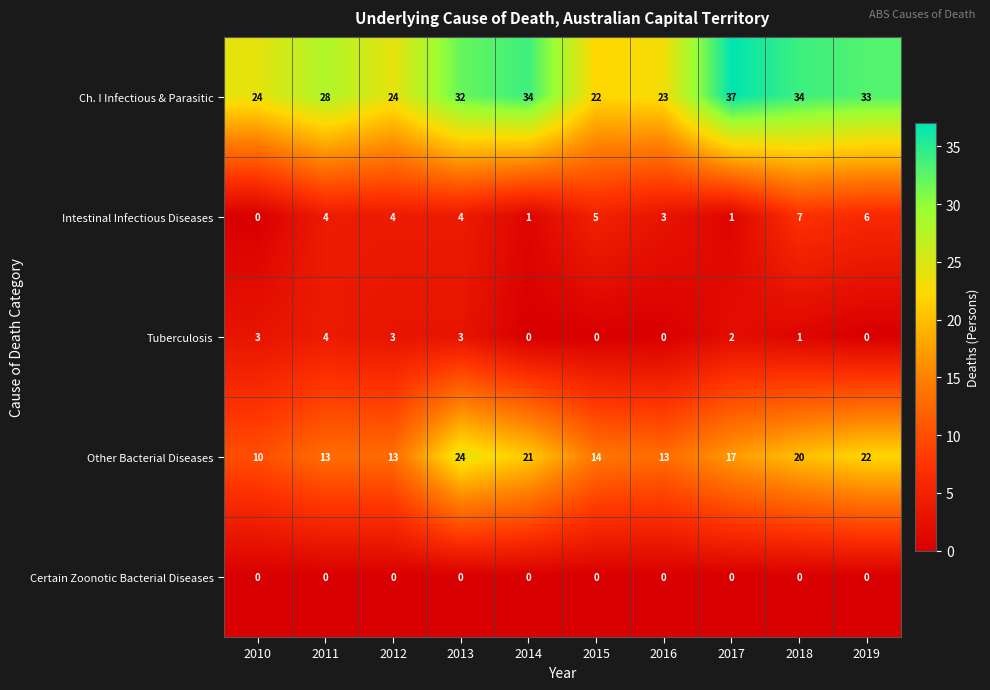

What is the total value across all series at 2018?

62